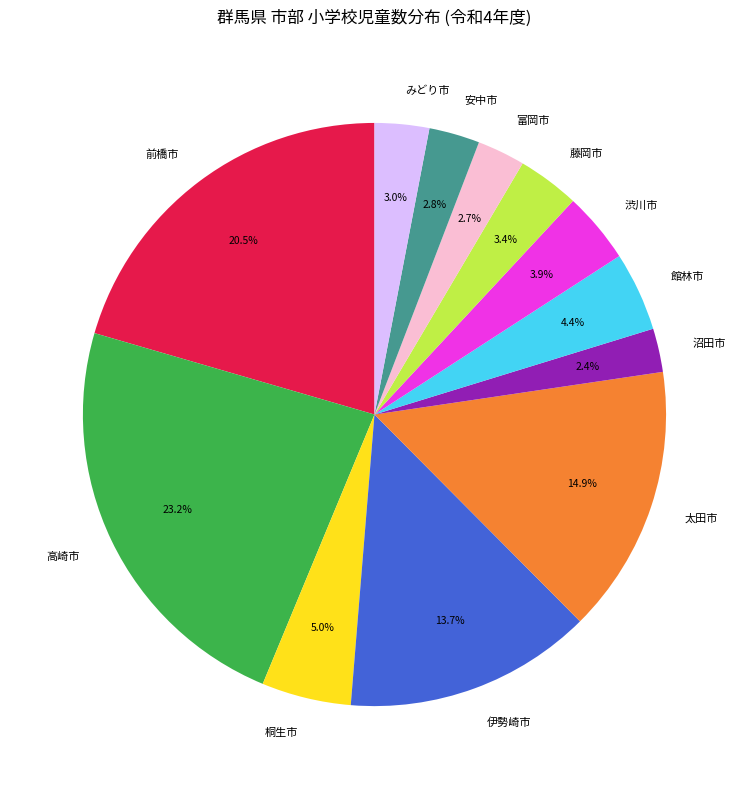

Combined, do 太田市 and 館林市 account for over 50%?

No